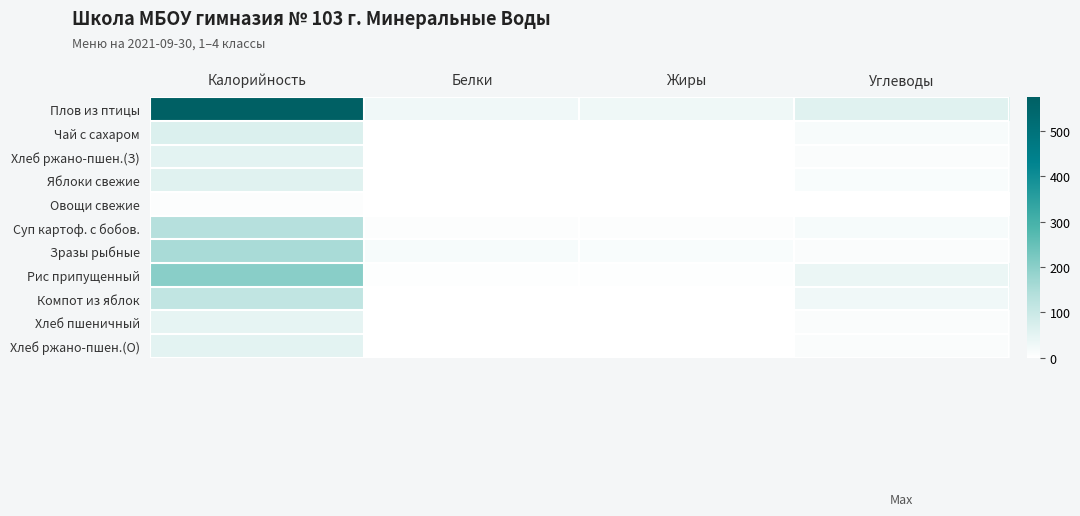

Reading right to left, what are all the values shown in this chart?

Плов из птицы: Углеводы=57.0	Жиры=30.0	Белки=27.0	Калорийность=573.8
Чай с сахаром: Углеводы=15.0	Жиры=0.0	Белки=0.0	Калорийность=65.0
Хлеб ржано-пшен.(З): Углеводы=10.0	Жиры=0.0	Белки=2.0	Калорийность=52.0
Яблоки свежие: Углеводы=13.0	Жиры=1.0	Белки=1.0	Калорийность=58.0
Овощи свежие: Углеводы=1.0	Жиры=0.0	Белки=0.0	Калорийность=5.0
Суп картоф. с бобов.: Углеводы=16.0	Жиры=5.0	Белки=5.0	Калорийность=135.0
Зразы рыбные: Углеводы=10.0	Жиры=13.0	Белки=17.0	Калорийность=156.0
Рис припущенный: Углеводы=37.0	Жиры=4.0	Белки=4.0	Калорийность=200.0
Компот из яблок: Углеводы=29.0	Жиры=0.0	Белки=0.0	Калорийность=116.0
Хлеб пшеничный: Углеводы=10.0	Жиры=0.0	Белки=2.0	Калорийность=47.0
Хлеб ржано-пшен.(О): Углеводы=10.0	Жиры=0.0	Белки=2.0	Калорийность=52.0